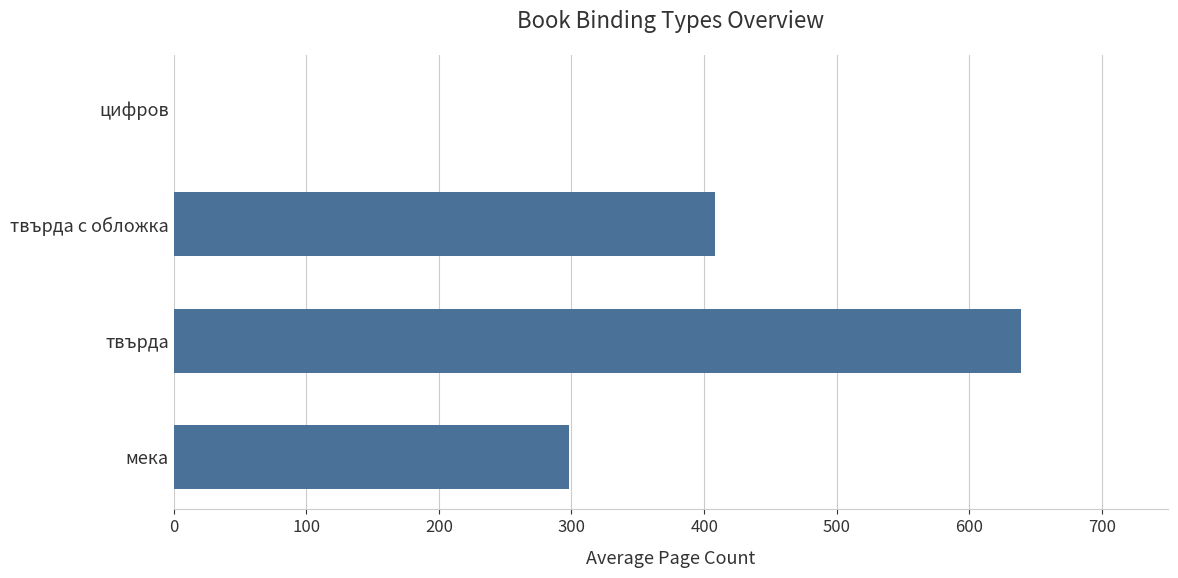

Is it true that the value at твърда с обложка is 714?

False